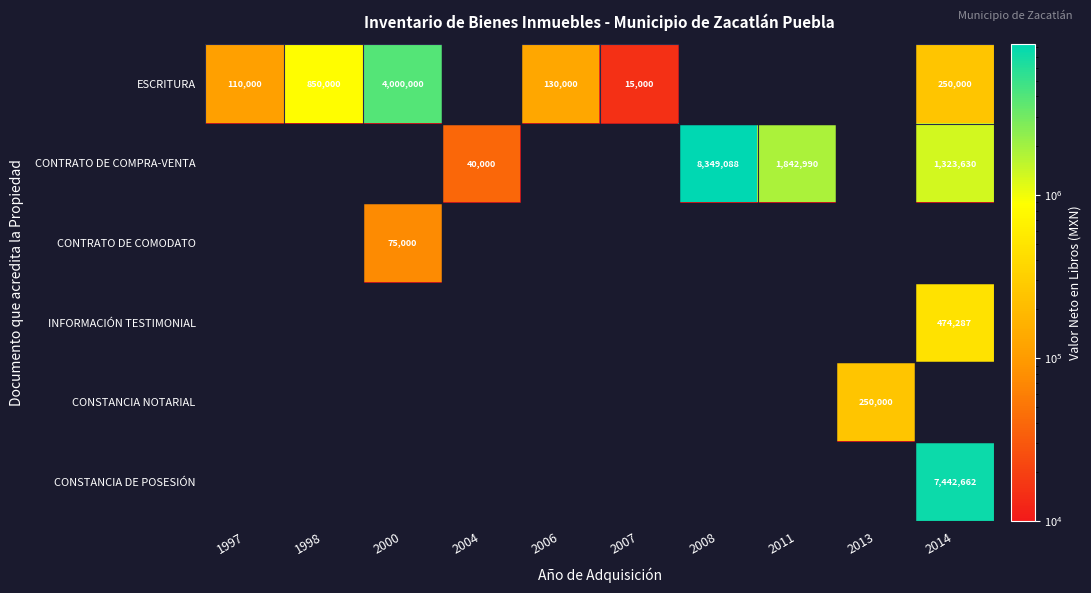

The value of CONTRATO DE COMODATO at 2000 is 75000. True or false?

True